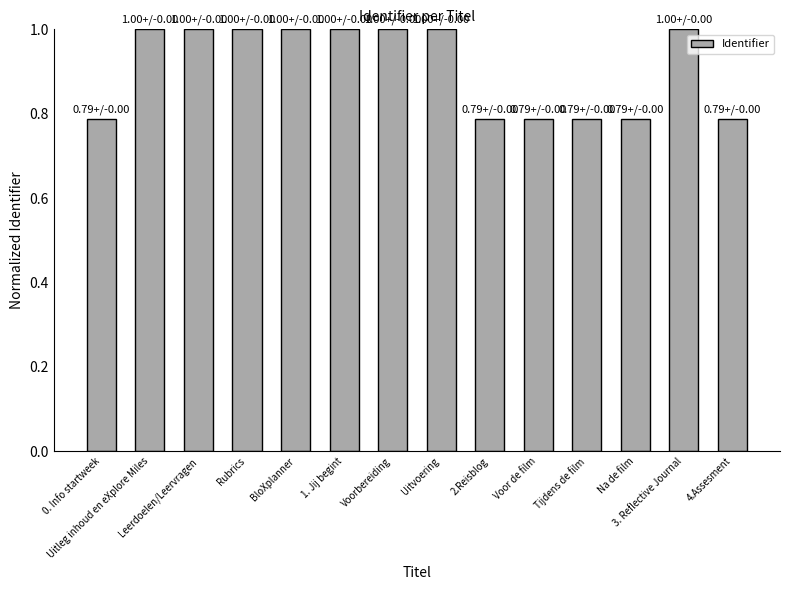

What is the value of the 4th bar from the left?

1.0